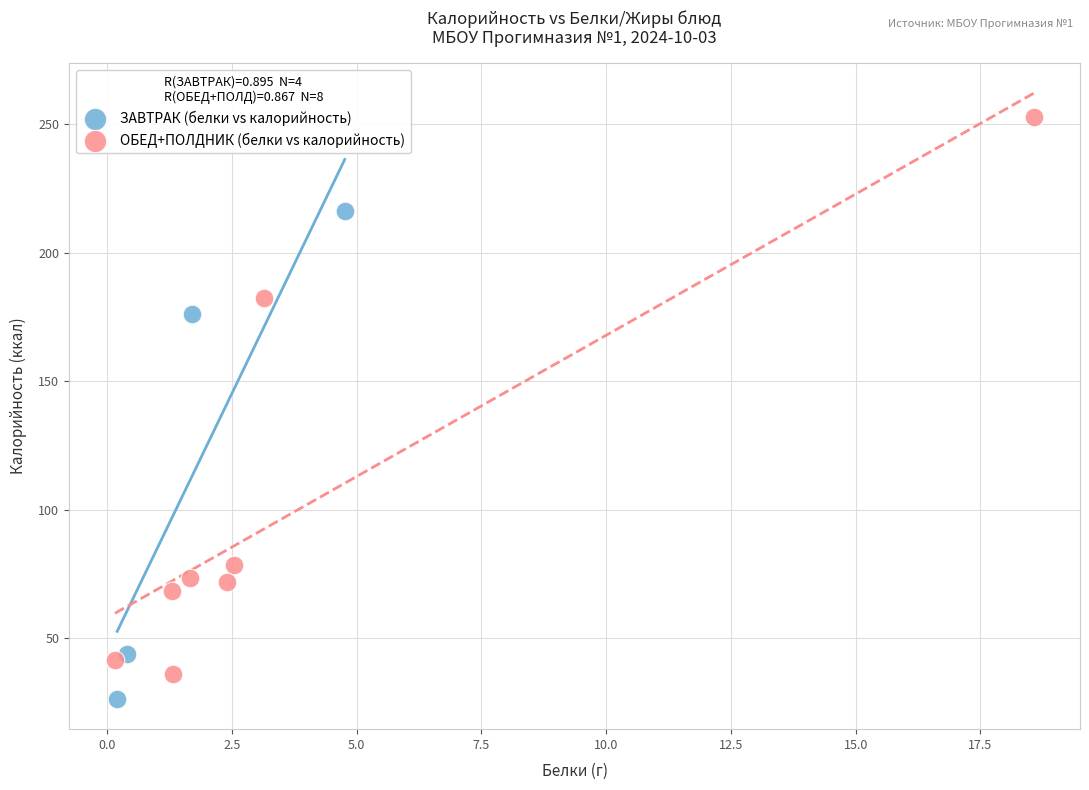

Which series has the largest Y range (max minus min)?

ОБЕД+ПОЛДНИК (белки vs калорийность)